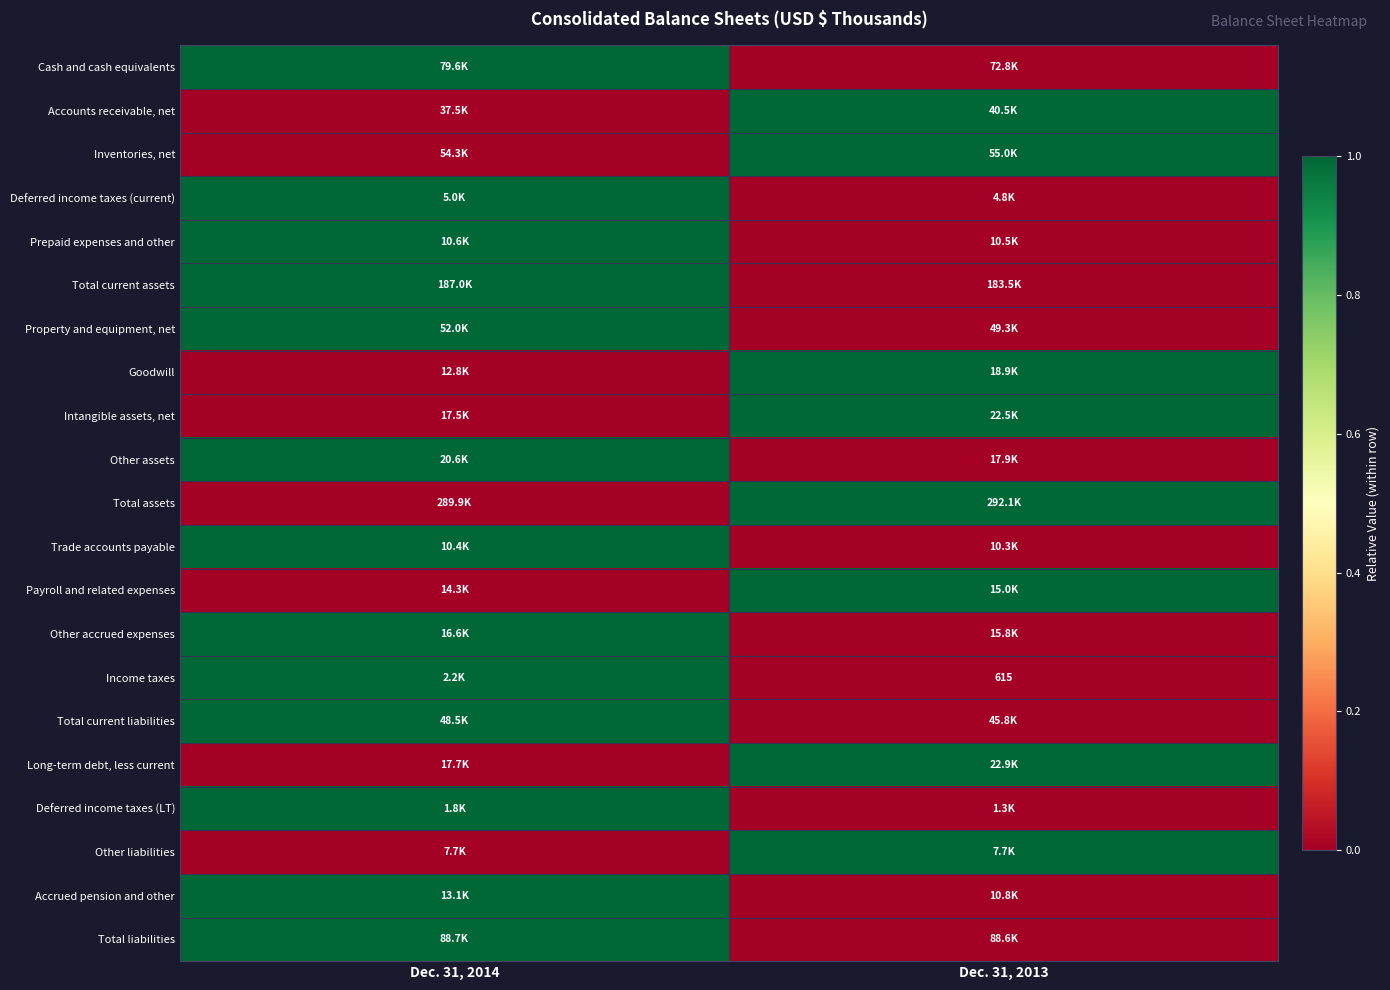

The Income taxes series shows 1077 at Dec. 31, 2013. True or false?

False